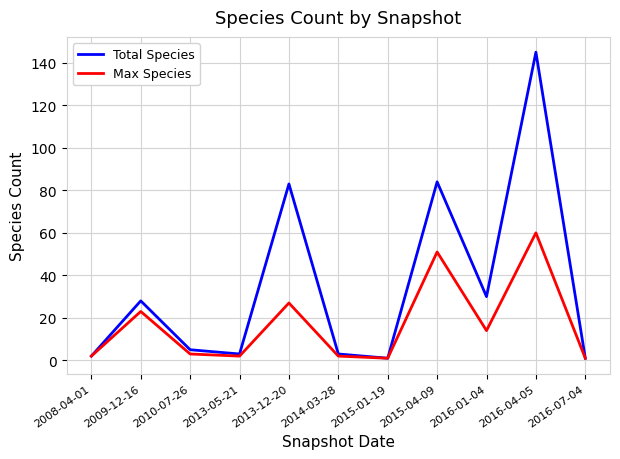

Which label corresponds to the largest value in the chart?

2016-04-05